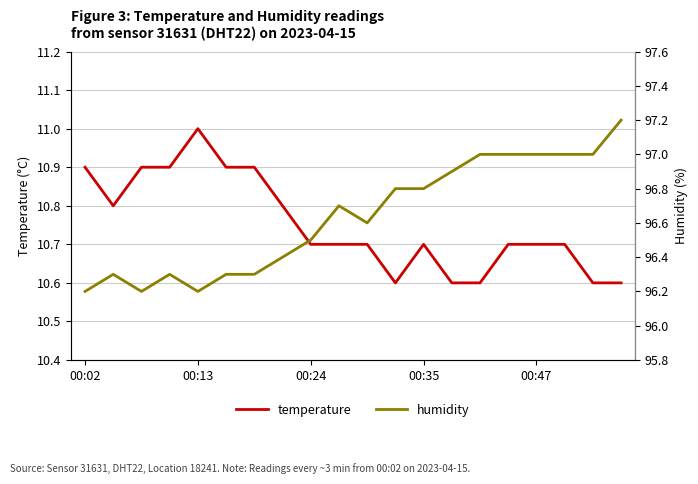

What is the lowest value of the temperature series?

10.6